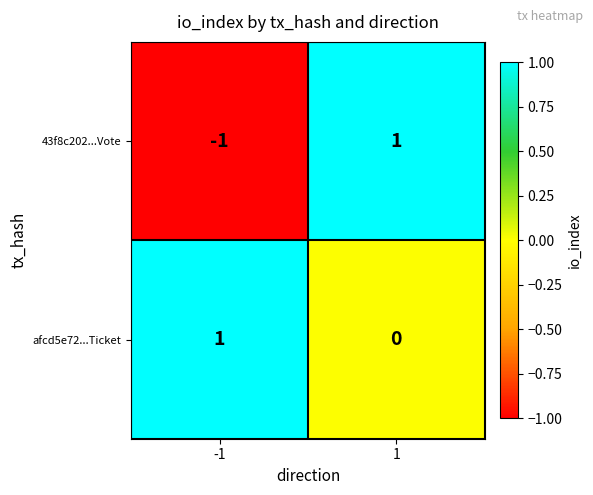

At -1, list the series in order from smallest to largest.

43f8c202...Vote, afcd5e72...Ticket